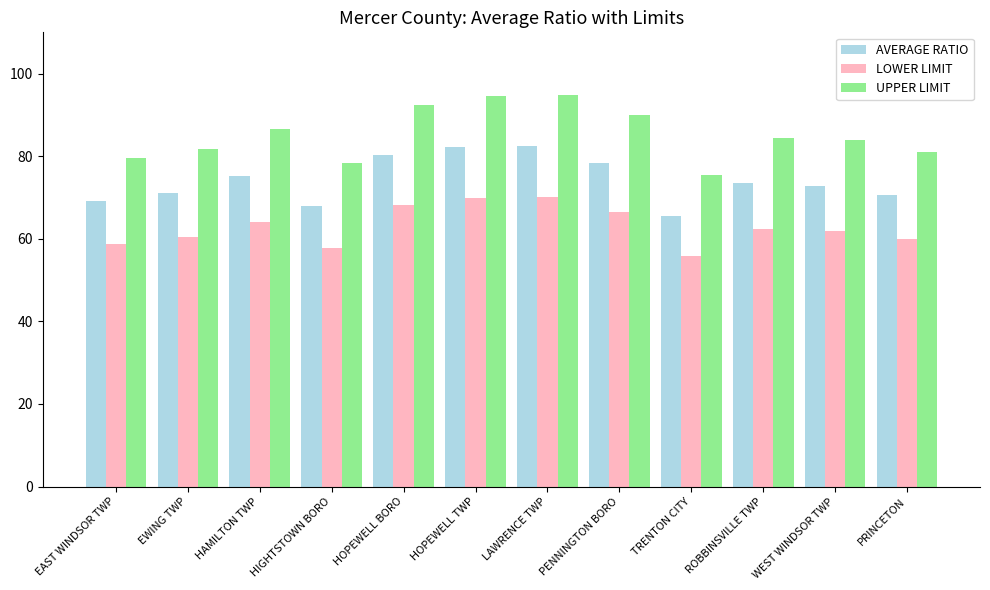

Between ROBBINSVILLE TWP and PRINCETON, which series saw the biggest shift?

UPPER LIMIT